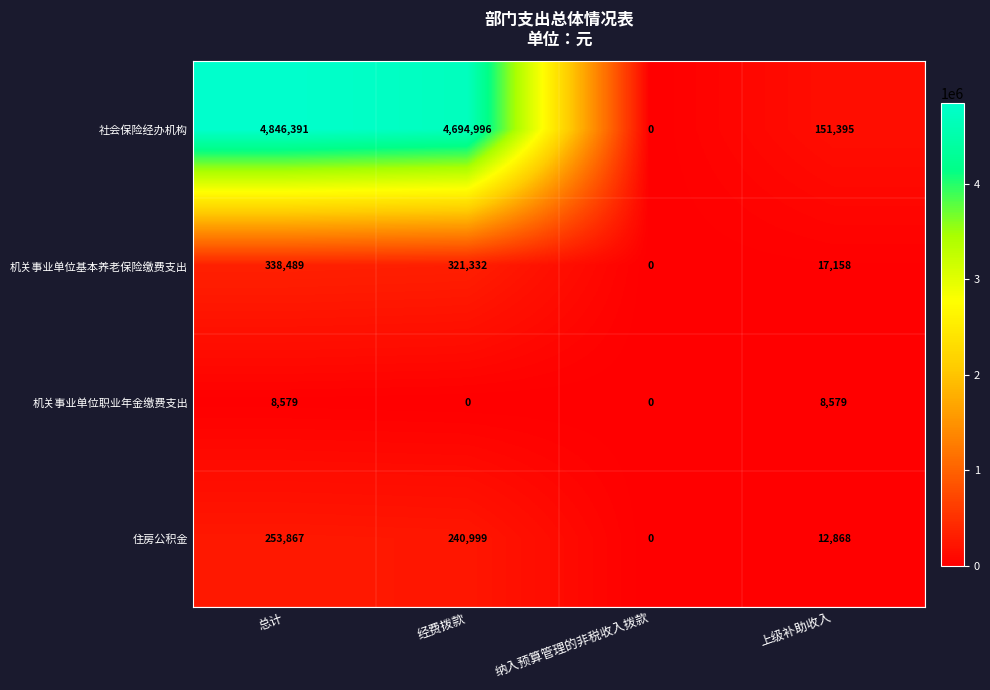

What is the greatest value displayed?

4846391